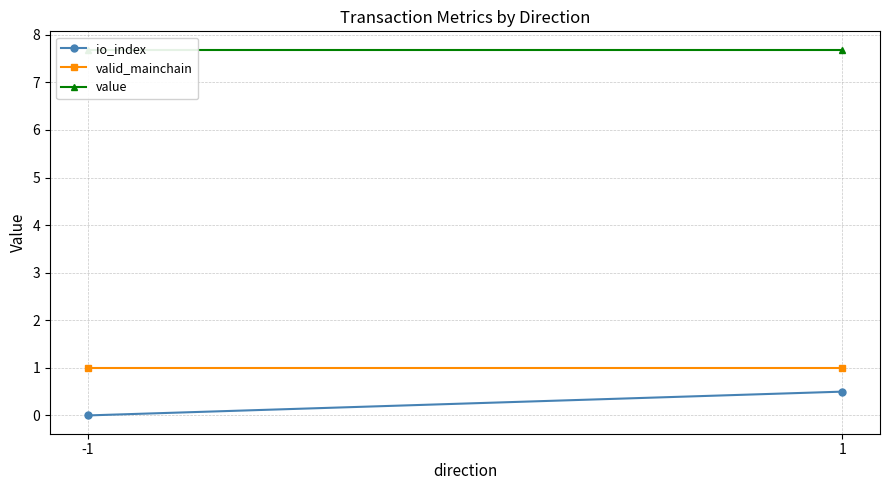

Which series changed the most between -1 and 1?

io_index